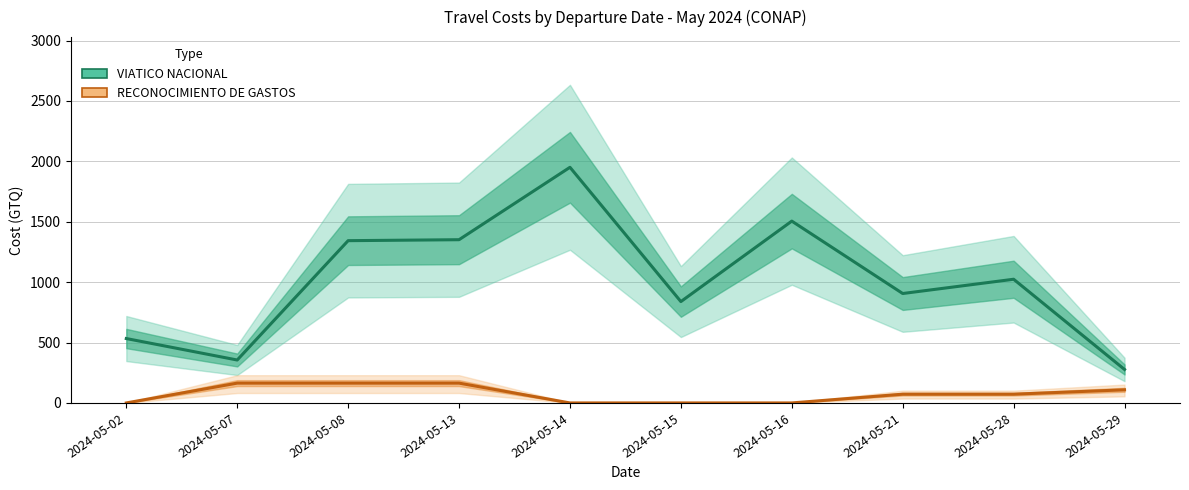

Where is VIATICO NACIONAL nearest to the value 1113?

2024-05-28